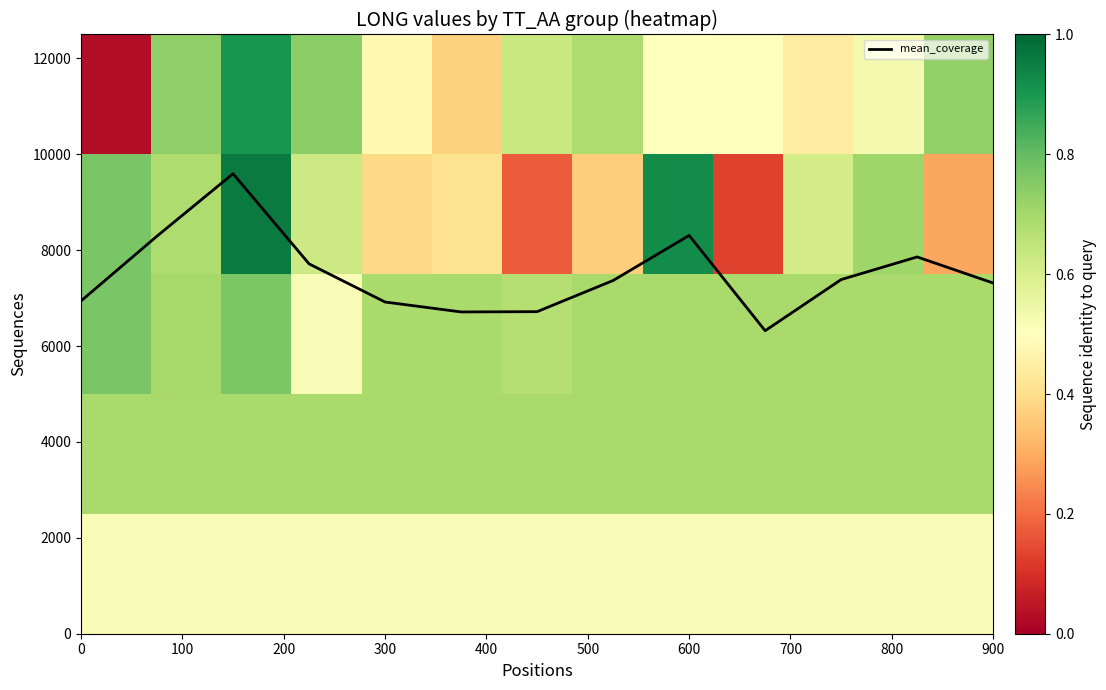

What is the maximum value shown in the chart?

9595.8